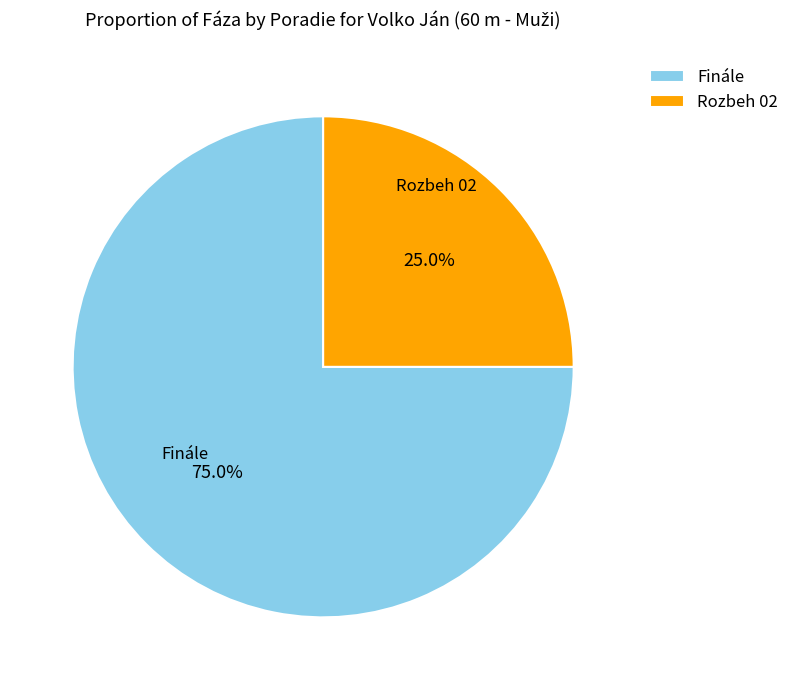

What is the total percentage of Finále and Rozbeh 02?

100.0%